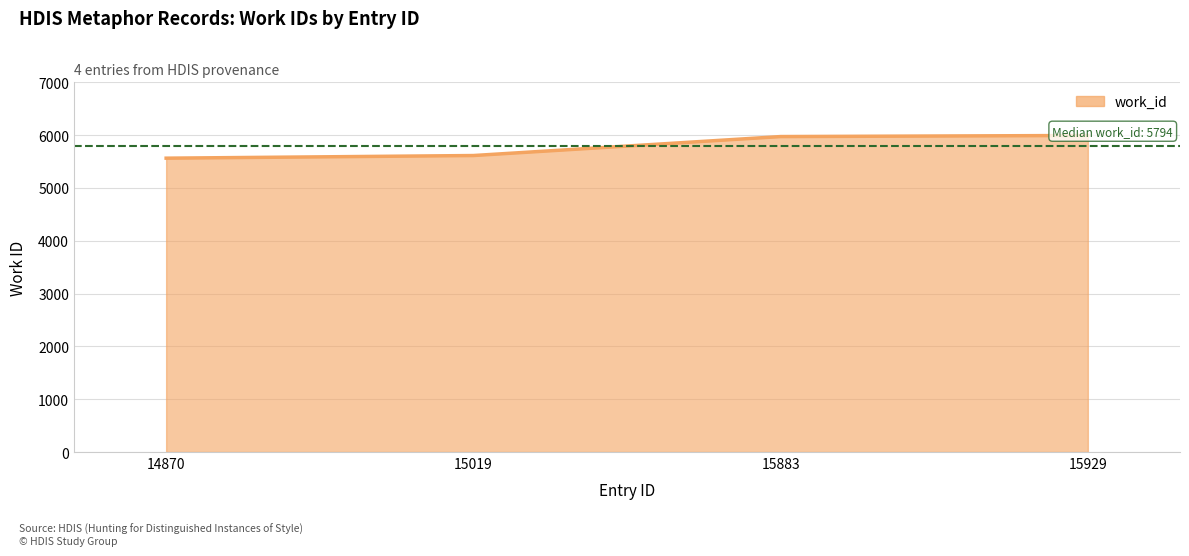

What is the value of the 3rd point from the left?

5973